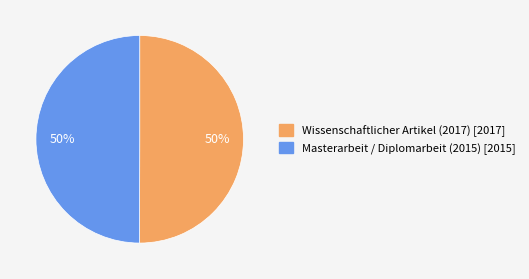

Count the number of slices in the pie.

2